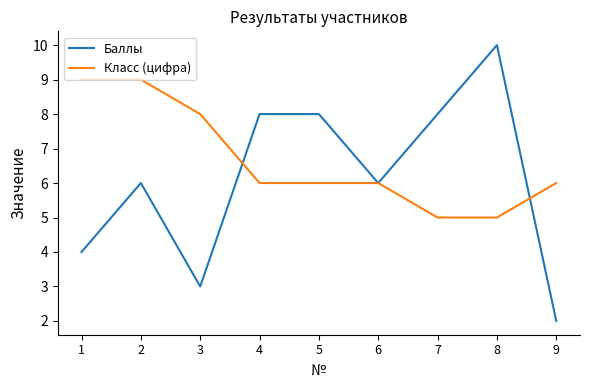

True or false: Класс (цифра) and Баллы cross at least once.

True